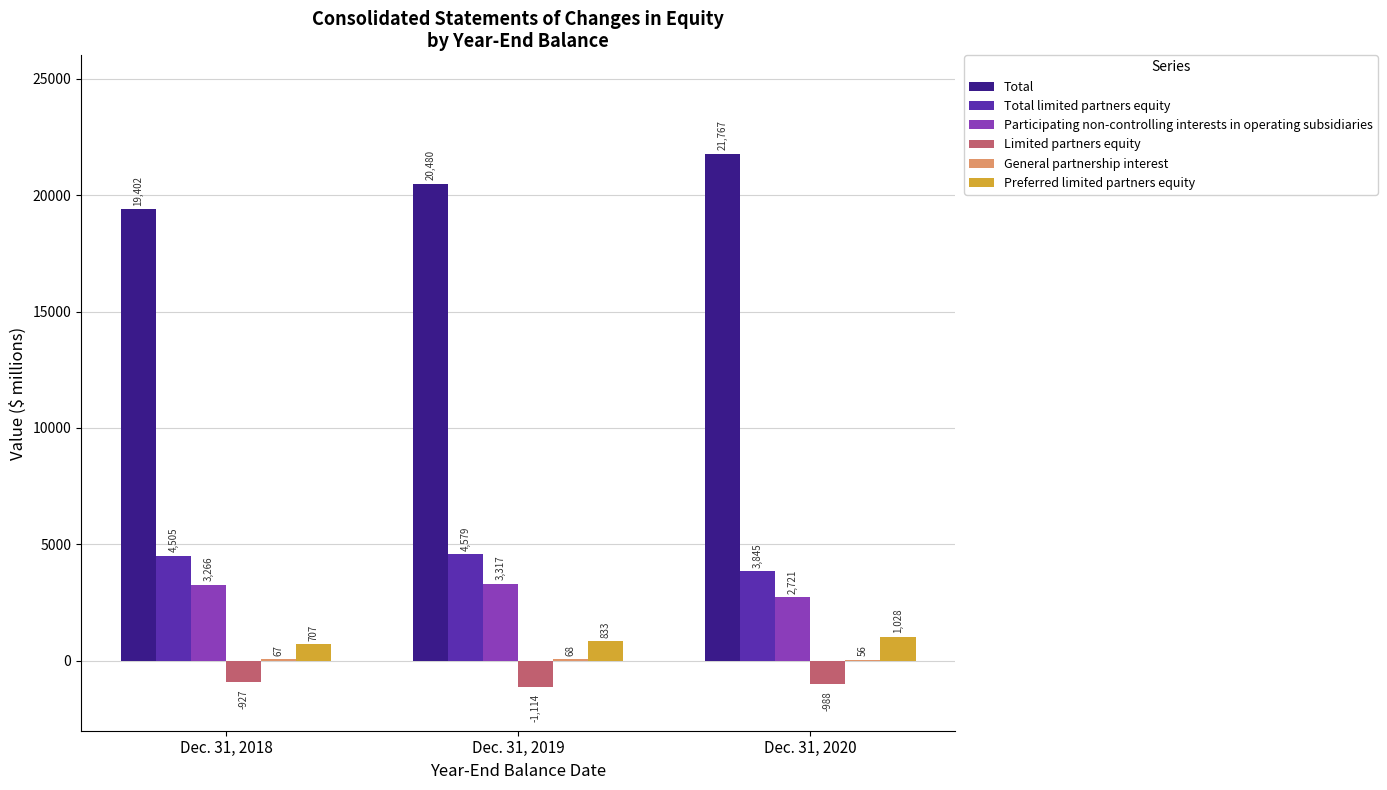

Which series has the largest total across all categories?

Total